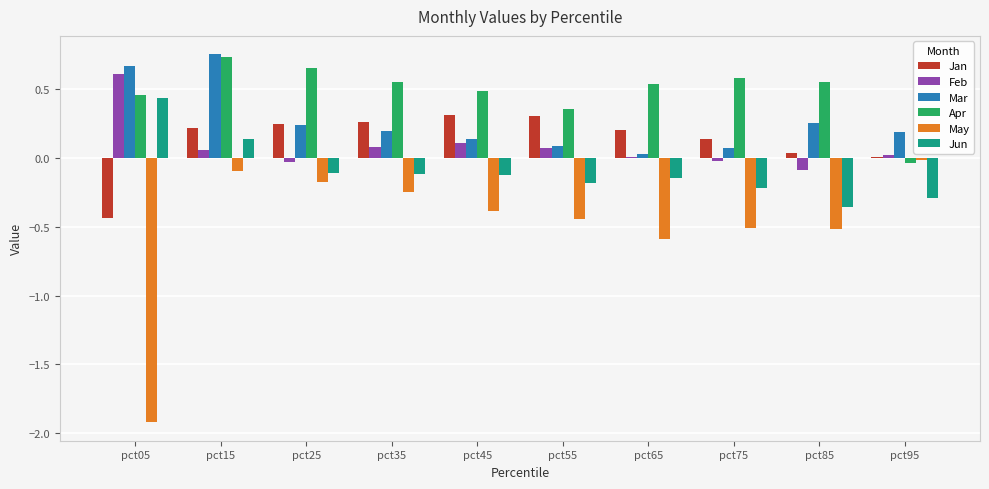

What is the difference between the May values at pct85 and pct05?

1.4